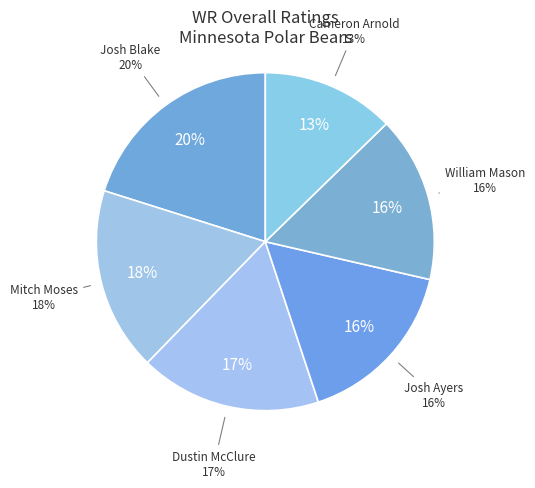

Approximately how many times larger is the value at Dustin McClure compared to William Mason?

1.1